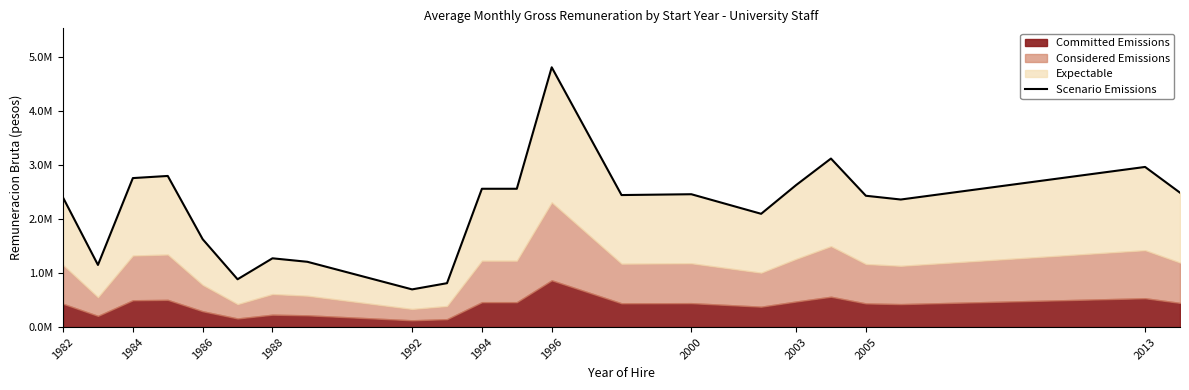

True or false: the data has more than 0 interior local peaks.

True